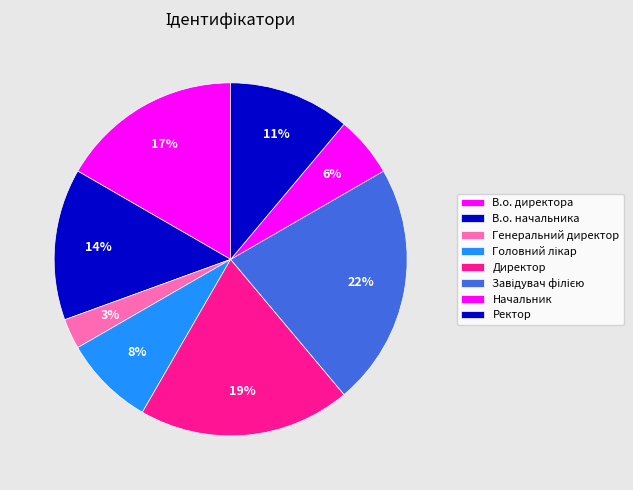

Is there any slice that represents more than half of the pie?

No